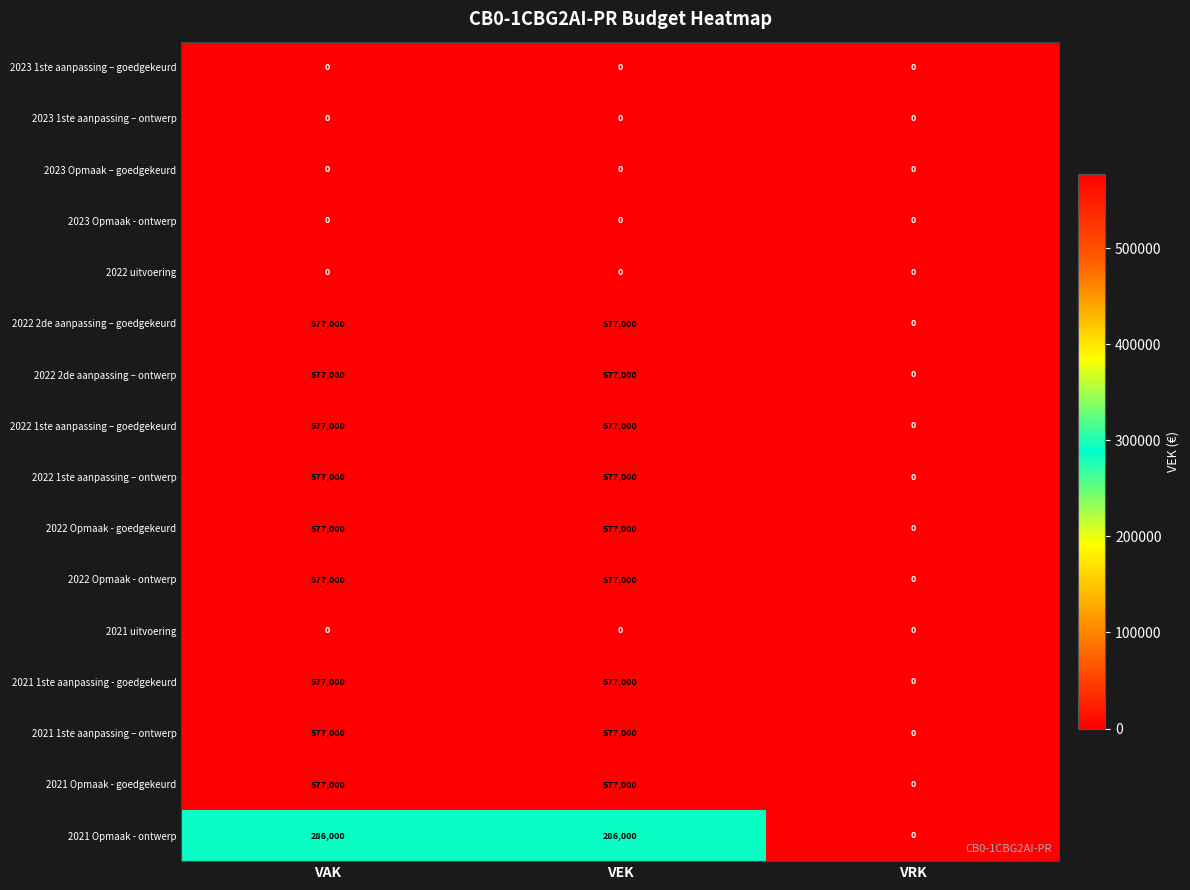

What is the greatest value displayed?

577000